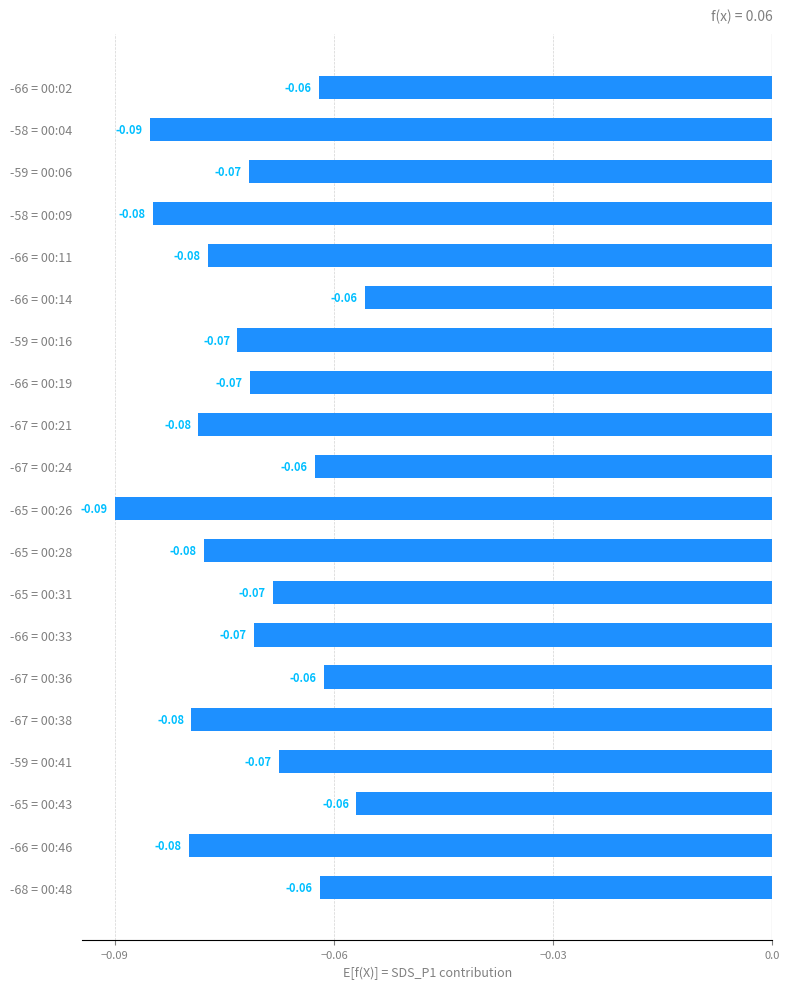

How many distinct data groups are displayed?

1